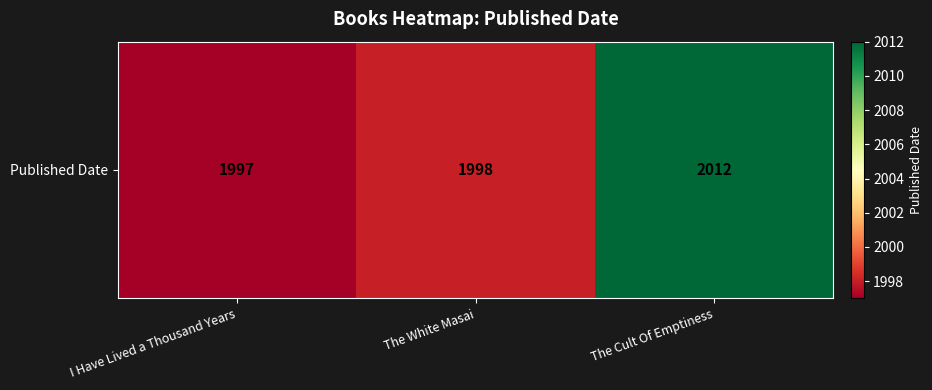

What is the difference between the values at The Cult Of Emptiness and The White Masai?

14